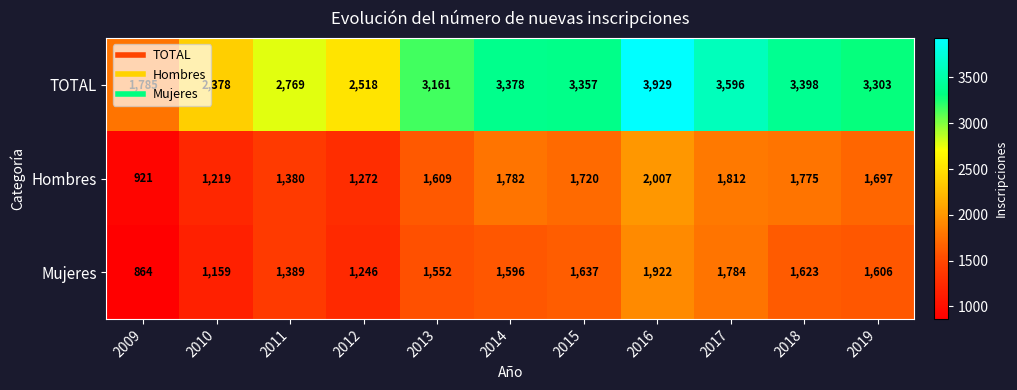

What is the sum of all Mujeres values?

16378